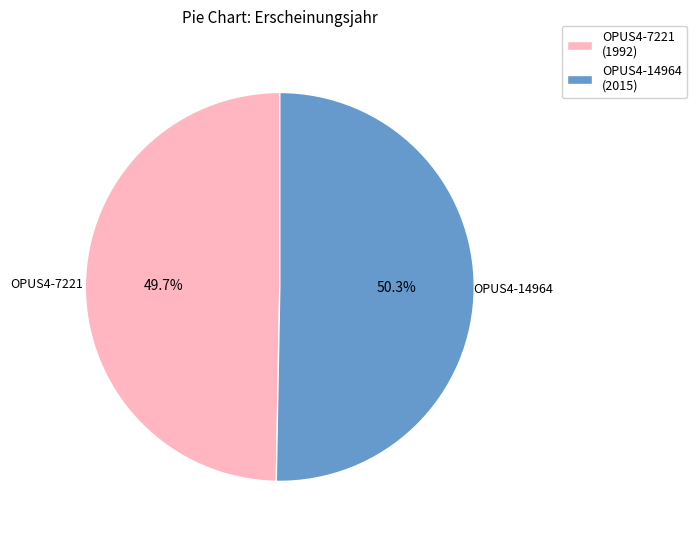

What percentage do OPUS4-7221 and OPUS4-14964 together represent?

100.0%